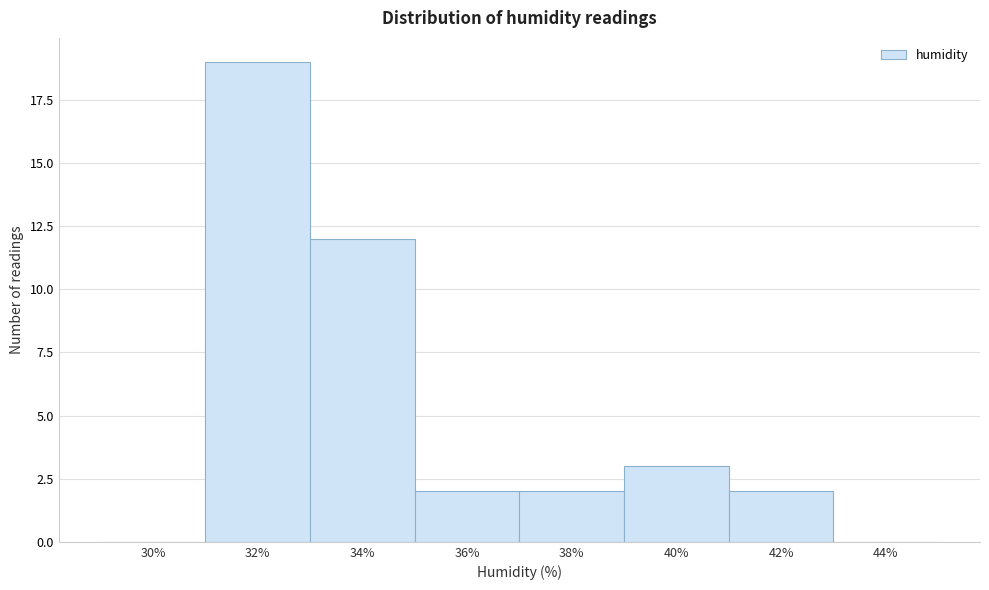

Reading left to right, extract all data points from this chart.

30%=0	32%=19	34%=12	36%=2	38%=2	40%=3	42%=2	44%=0